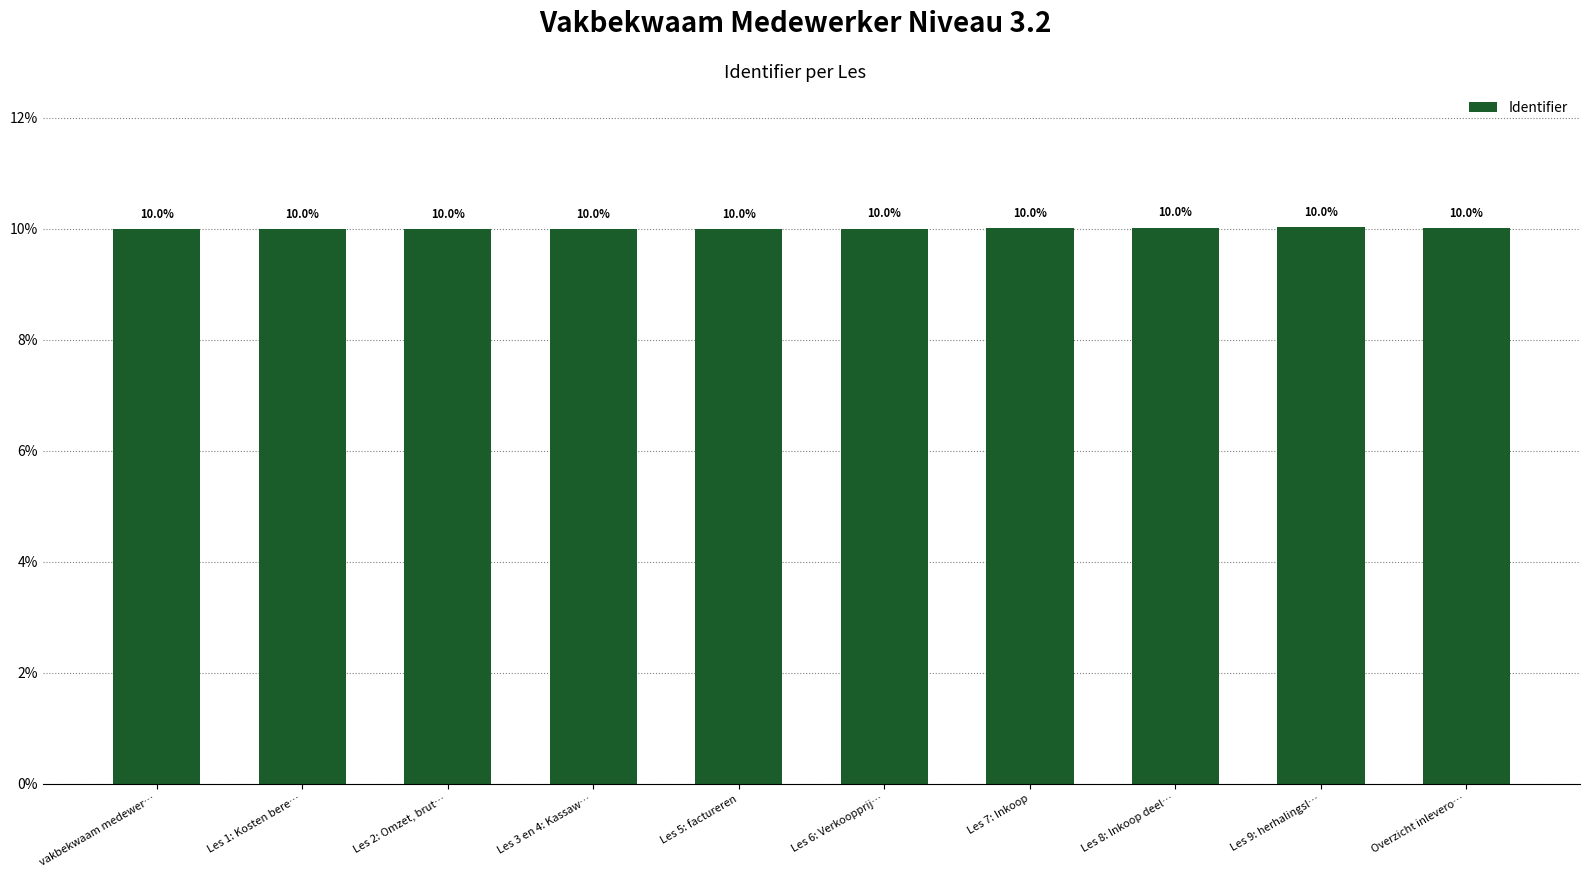

Count the number of categories in the chart.

10